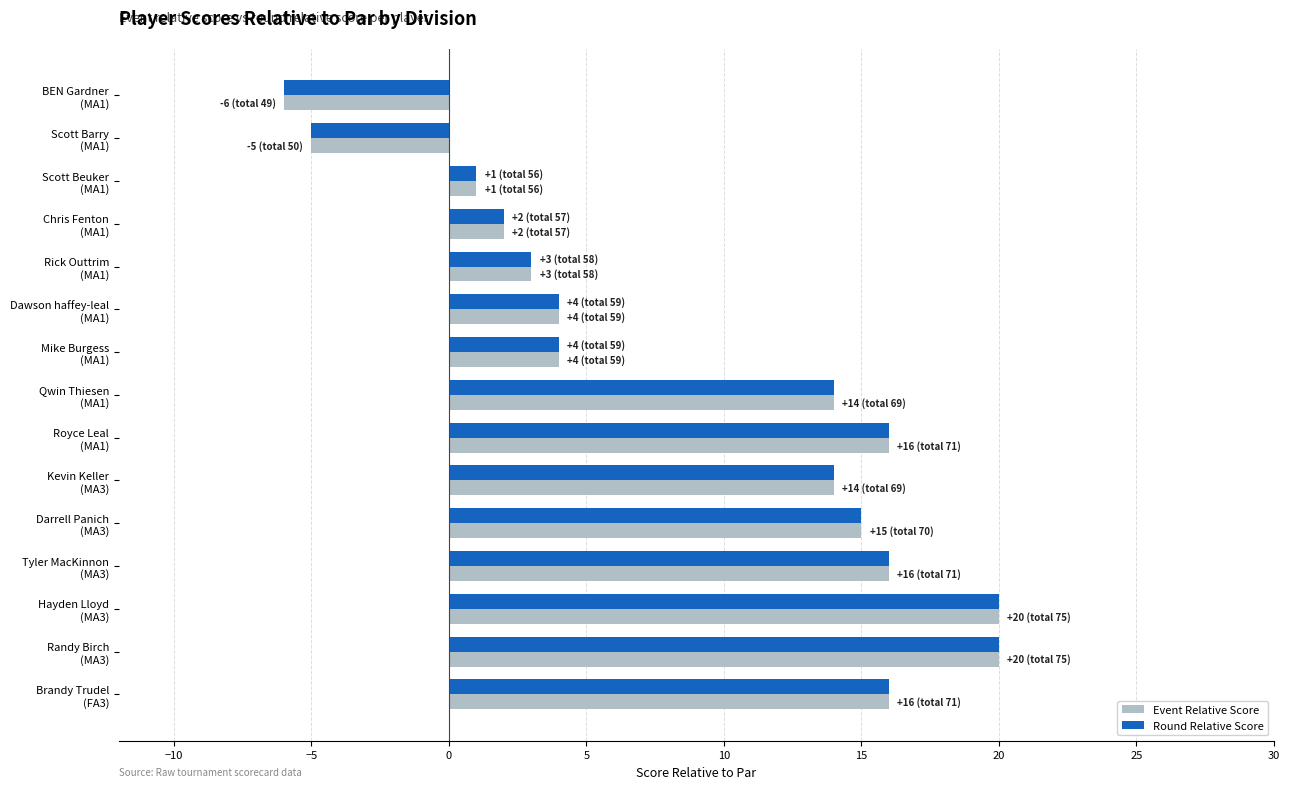

How many positive values does the Round Relative Score series have?

13